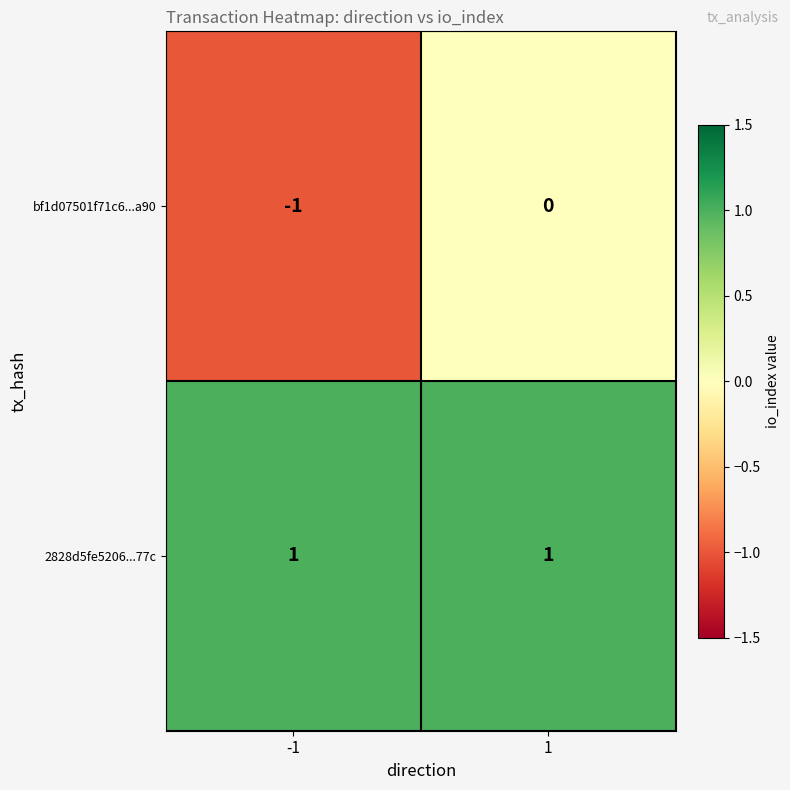

Which series has the widest spread of values?

bf1d07501f71c6...a90